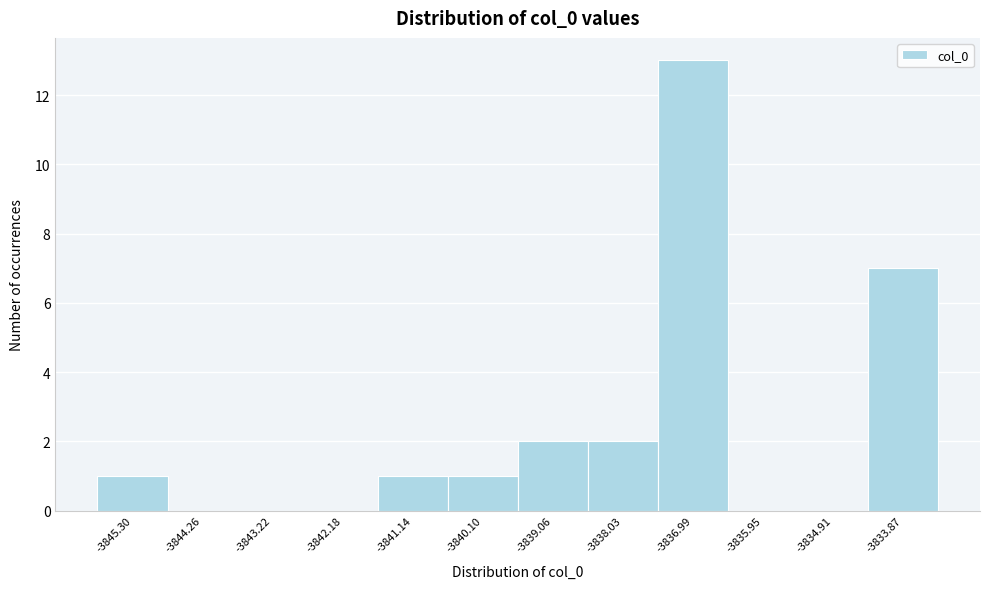

Reading left to right, list every bar in this chart as the range it spans on the x-axis followed by its height. Neither the bar edges nor the heights are printed on the chart, so give them approximately, as read against the axes.

-3845.8 to -3844.8: 1
-3844.8 to -3843.8: 0
-3843.8 to -3842.8: 0
-3842.8 to -3841.6: 0
-3841.6 to -3840.6: 1
-3840.6 to -3839.6: 1
-3839.6 to -3838.6: 2
-3838.6 to -3837.6: 2
-3837.6 to -3836.4: 13
-3836.4 to -3835.4: 0
-3835.4 to -3834.4: 0
-3834.4 to -3833.4: 7